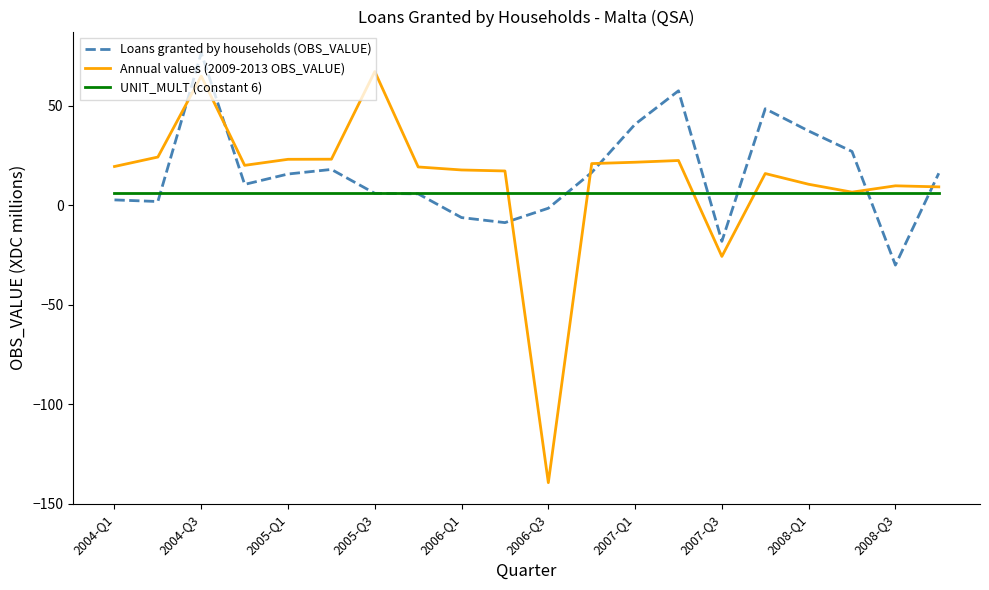

Which series has the largest total across all categories?

Loans granted by households (OBS_VALUE)